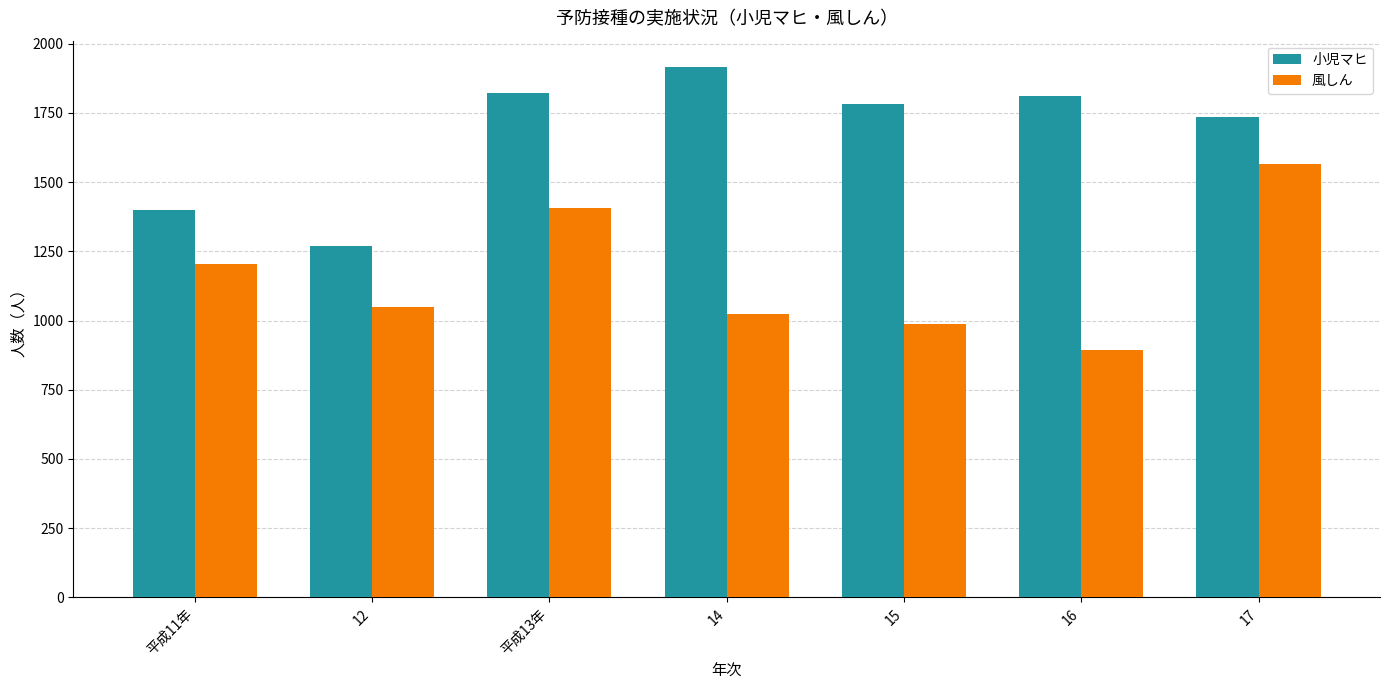

Which category has the highest value in the 小児マヒ series?

14